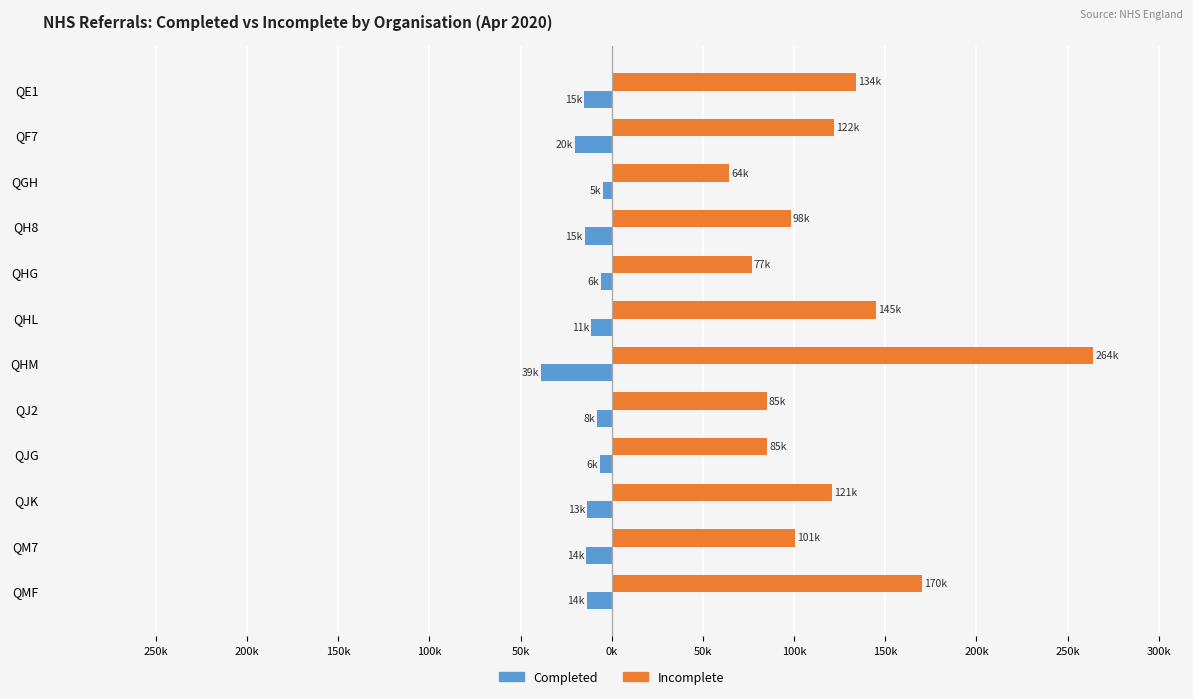

What is the label of the 7th bar from the right?

QHL